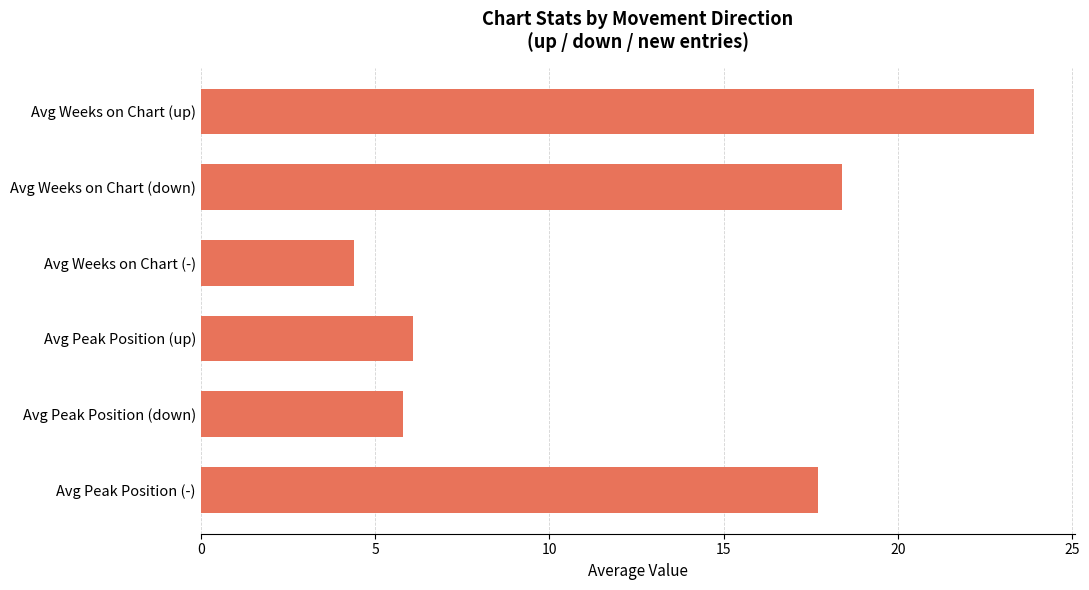

Count the number of categories in the chart.

6